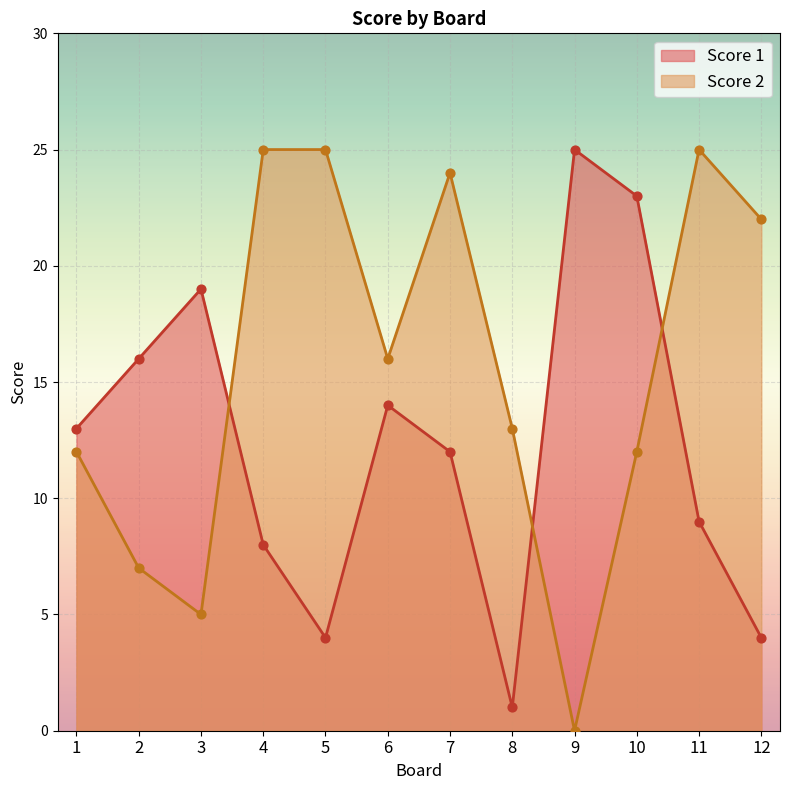

What is the total value across all series at 10?

35